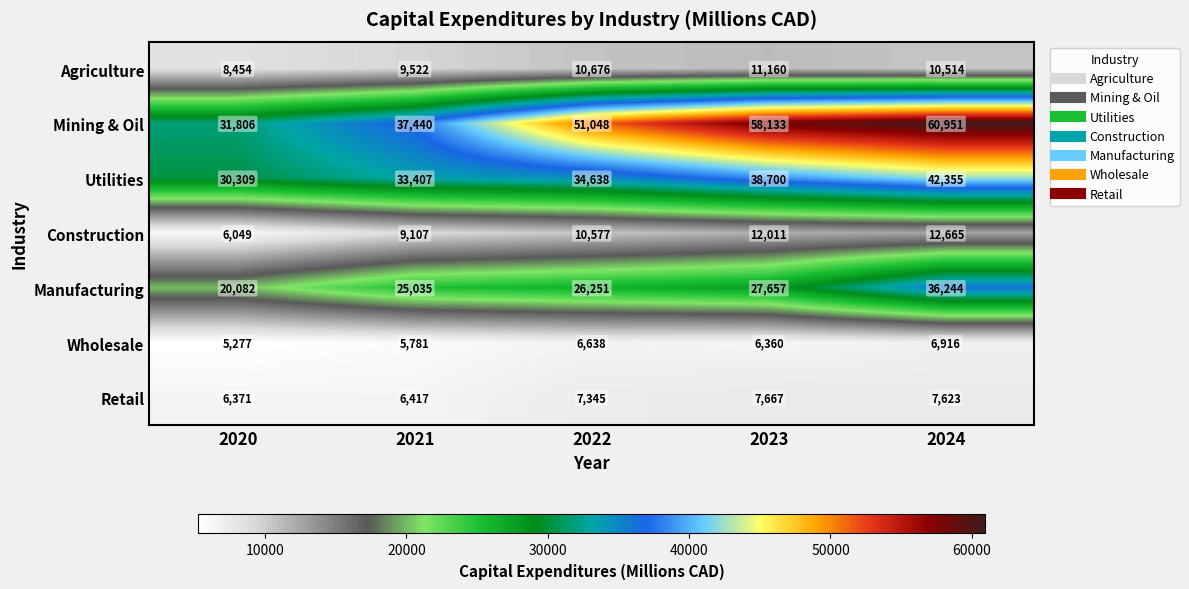

Which series has the largest total across all categories?

Mining & Oil